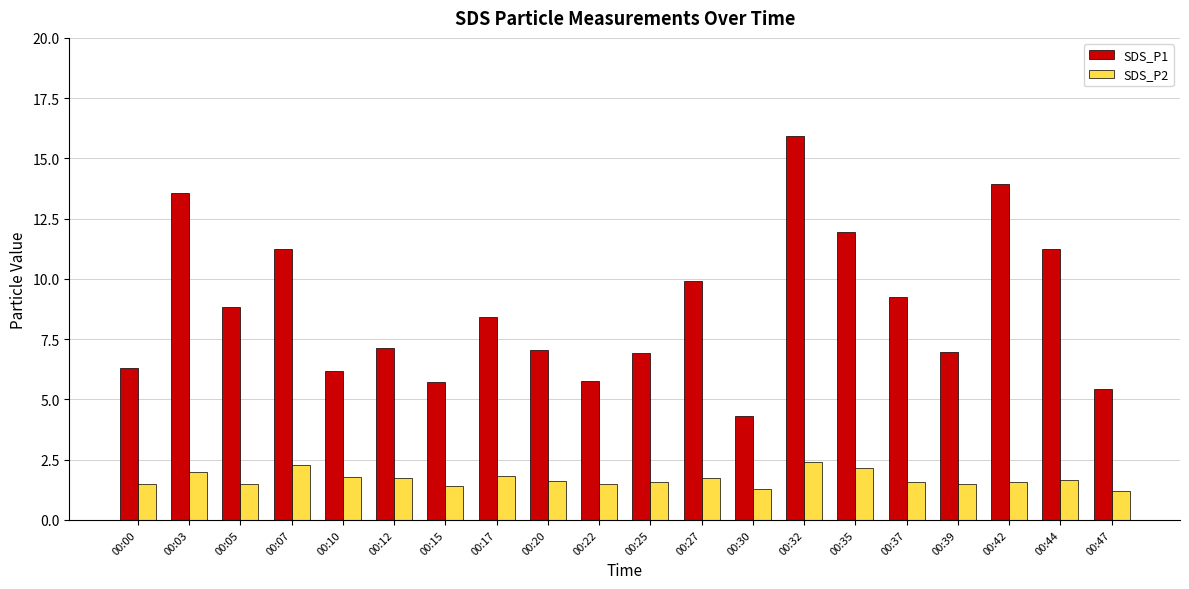

At which category is the sum across all series the highest?

00:32